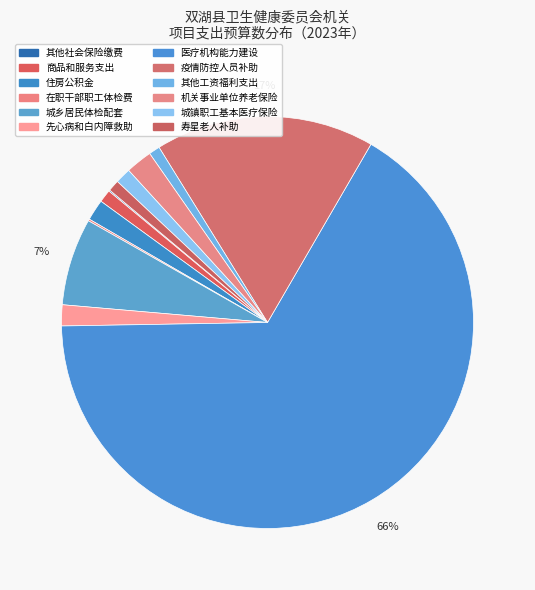

To the nearest percent, what is the average slice percentage?

8%